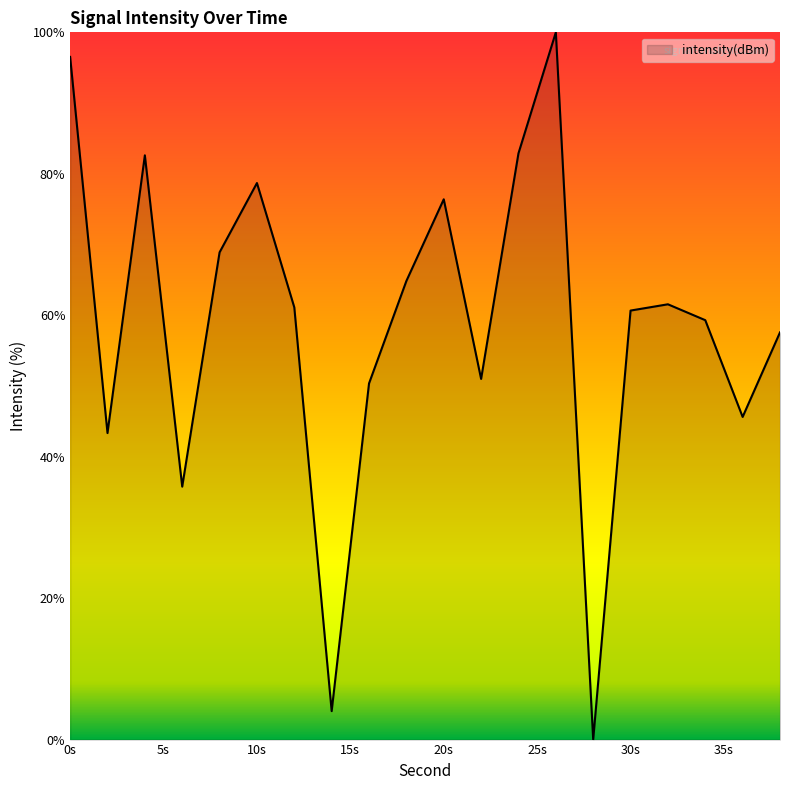

What is the difference between the maximum and minimum values?

100.0